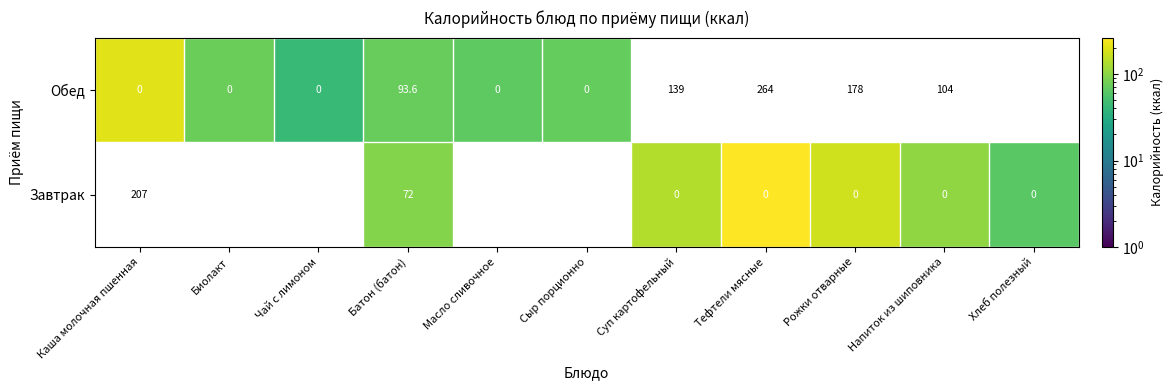

Rank the series by their average value, from lowest to highest.

Завтрак, Обед